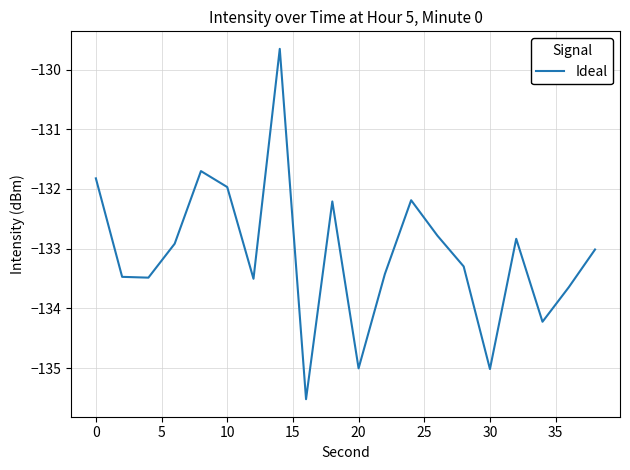

What is the smallest value displayed?

-135.5